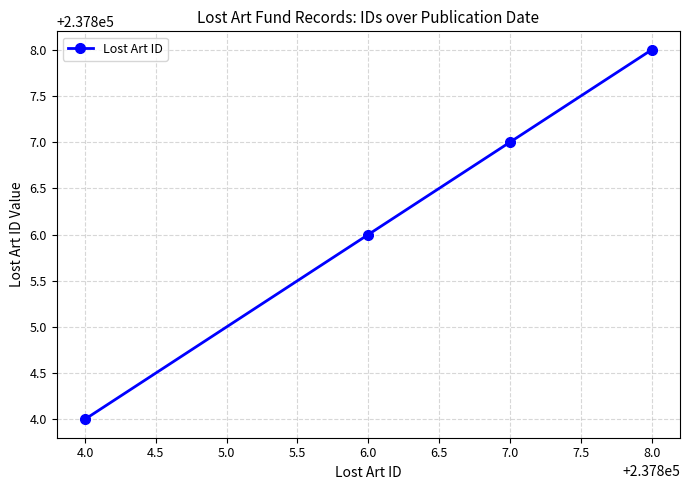

True or false: the data shows 165228 at 6.0.

False